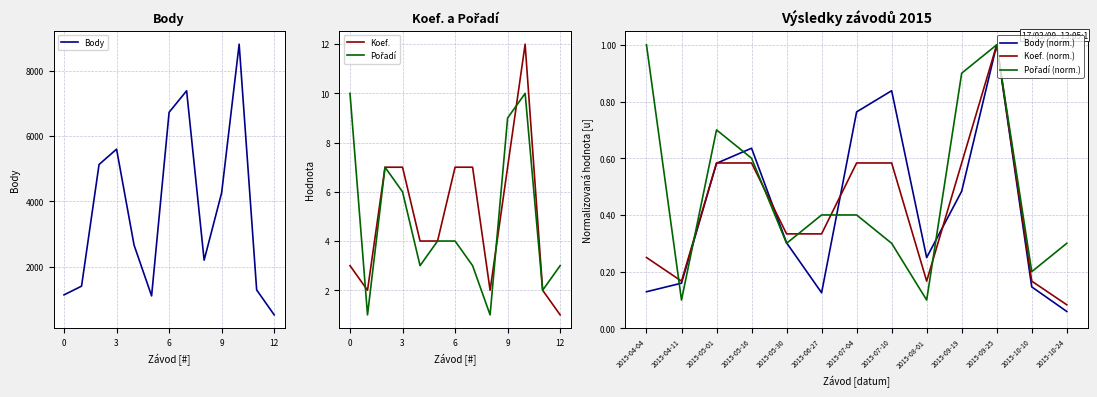

Which category has the highest value in the Body series?

10